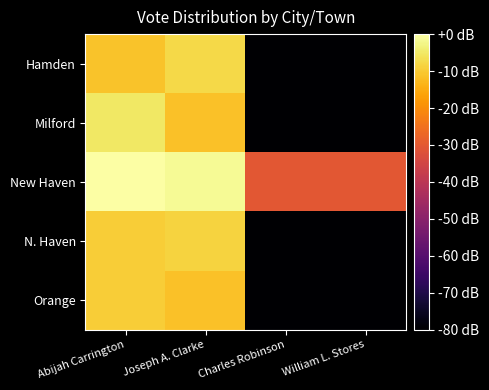

At which category is the sum across all series the highest?

Abijah Carrington